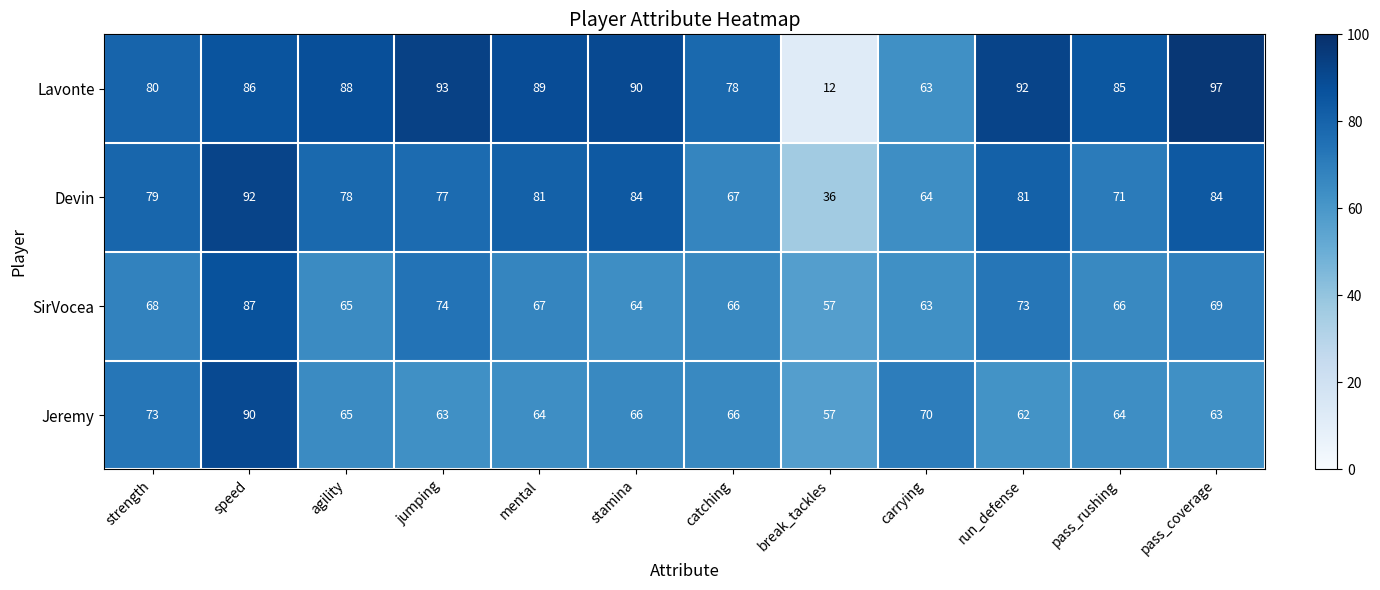

The SirVocea series shows 114 at jumping. True or false?

False